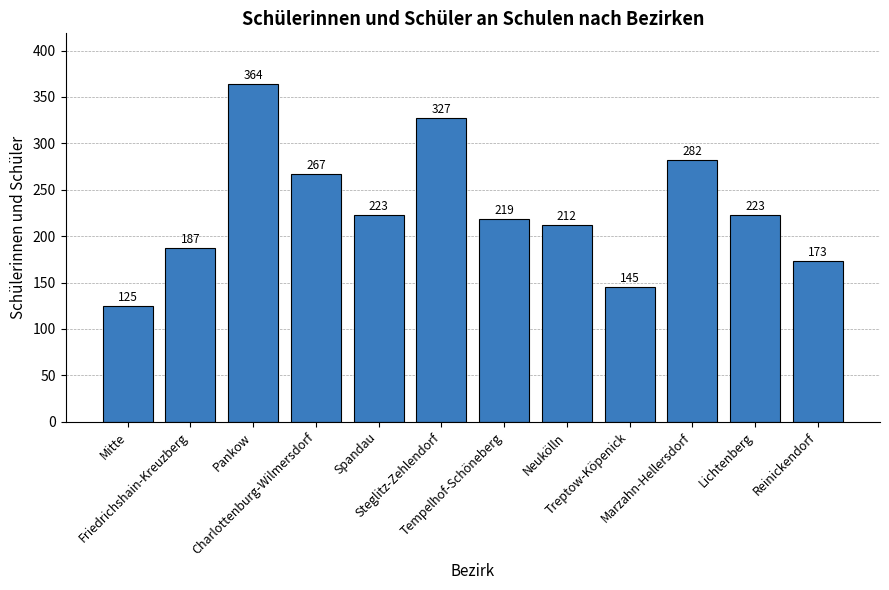

Which category has the highest value across all series?

Pankow